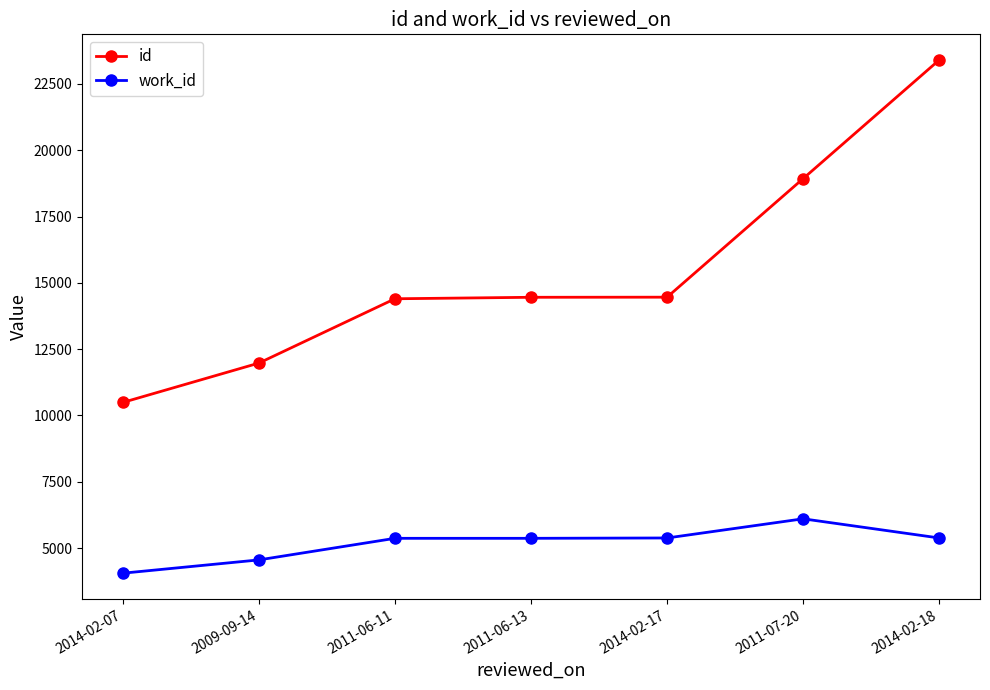

Which series has the widest spread of values?

id